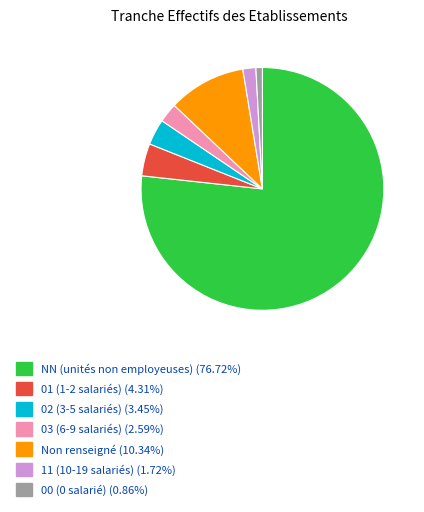

Is there a majority slice in this chart?

Yes